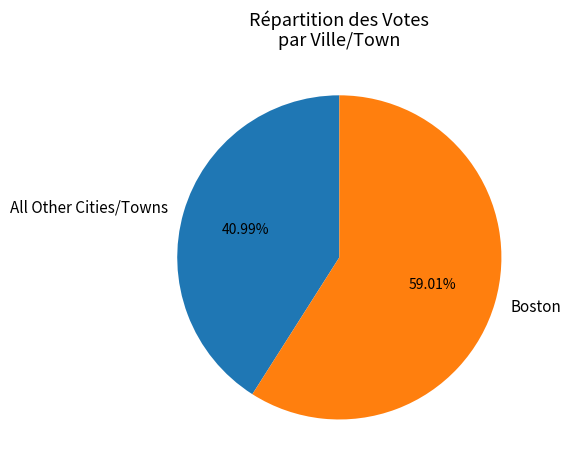

How many segments does this pie chart have?

2